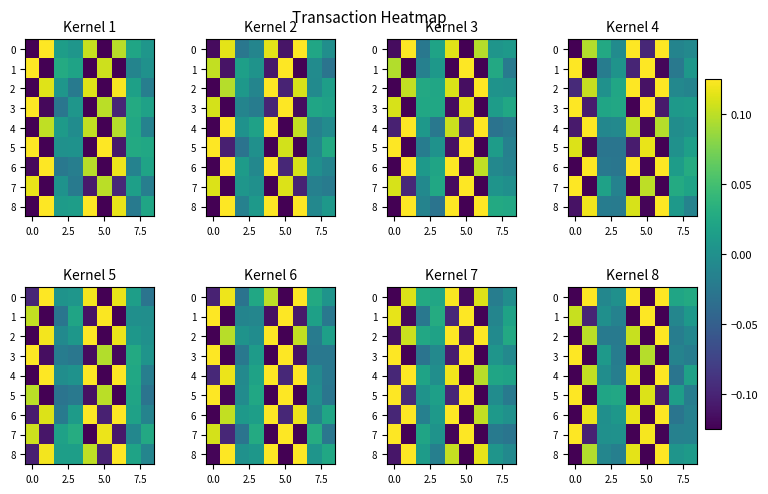

What is the minimum value for 0?

-0.1